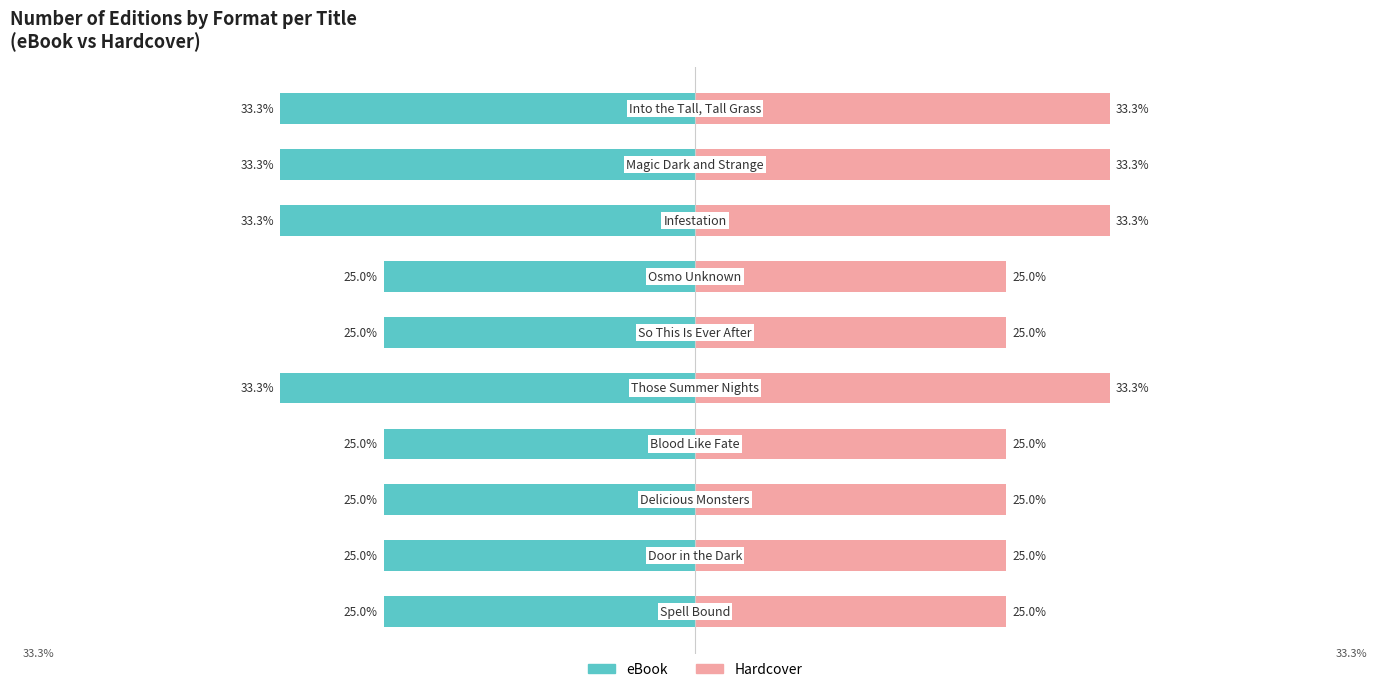

At how many categories does at least one series exceed 7?

10